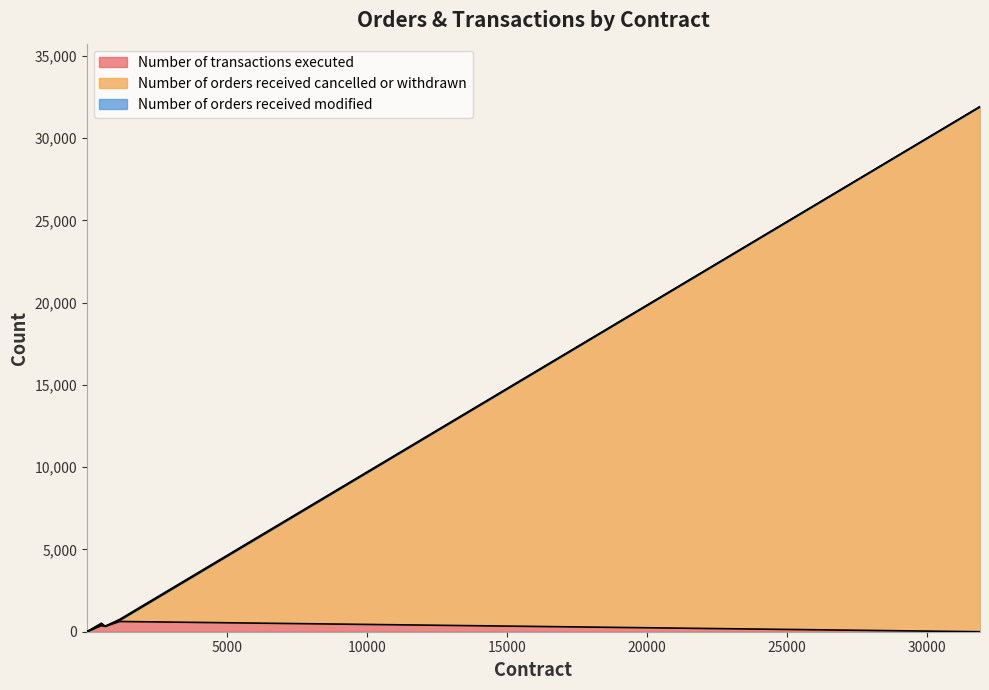

Reading left to right, list all the values displayed in this chart.

Number of transactions executed: AAD201104=2	AAD201105=2	AAD210203=0	AAE201216=1	AAE210217=1	AGD201105=0	AHD201104=207	AHD201104_1875C=3	AHD201104_1875P=1	AHD201104_1900C=6	AHD201105=365	AHD201106=19	AHD201109=2	AHD201110=11	AHD201112=7	AHD201113=8	AHD201117=5	AHD201118=622	AHD201119=2	AHD201120=328
Number of orders received cancelled or withdrawn: AAD201104=0	AAD201105=3	AAD210203=3	AAE201216=0	AAE210217=0	AGD201105=31906	AHD201104=24	AHD201104_1875C=0	AHD201104_1875P=0	AHD201104_1900C=0	AHD201105=70	AHD201106=9	AHD201109=0	AHD201110=3	AHD201112=3	AHD201113=3	AHD201117=2	AHD201118=71	AHD201119=0	AHD201120=2
Number of orders received modified: AAD201104=1	AAD201105=1	AAD210203=0	AAE201216=0	AAE210217=0	AGD201105=0	AHD201104=57	AHD201104_1875C=0	AHD201104_1875P=0	AHD201104_1900C=0	AHD201105=80	AHD201106=7	AHD201109=1	AHD201110=2	AHD201112=2	AHD201113=0	AHD201117=0	AHD201118=55	AHD201119=0	AHD201120=4